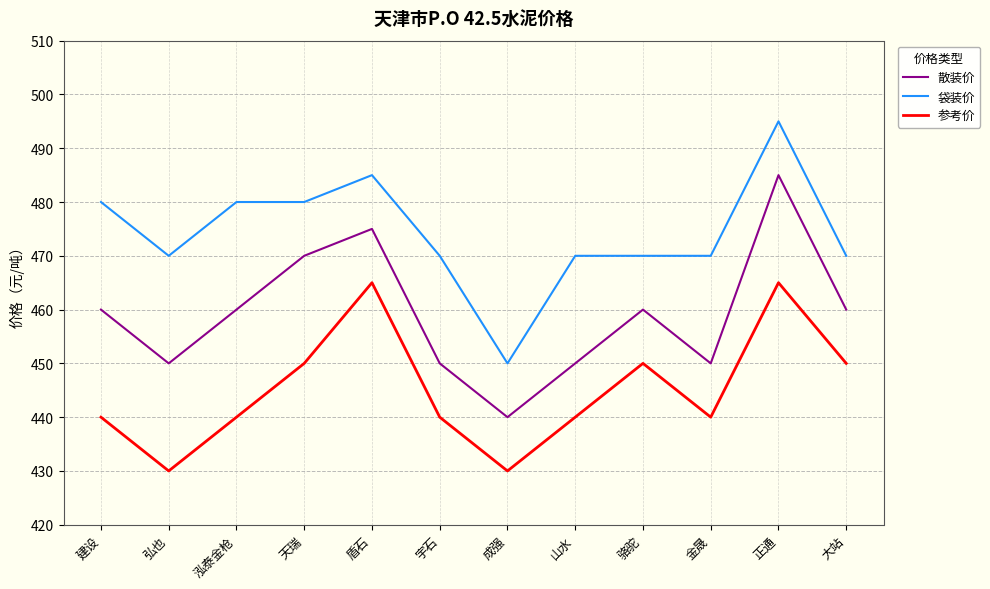

Reading left to right, list all the values displayed in this chart.

散装价: 建设=460	弘也=450	泓泰金枪=460	天瑞=470	盾石=475	宇石=450	成强=440	山水=450	骆驼=460	金晟=450	正通=485	大站=460
袋装价: 建设=480	弘也=470	泓泰金枪=480	天瑞=480	盾石=485	宇石=470	成强=450	山水=470	骆驼=470	金晟=470	正通=495	大站=470
参考价: 建设=440	弘也=430	泓泰金枪=440	天瑞=450	盾石=465	宇石=440	成强=430	山水=440	骆驼=450	金晟=440	正通=465	大站=450